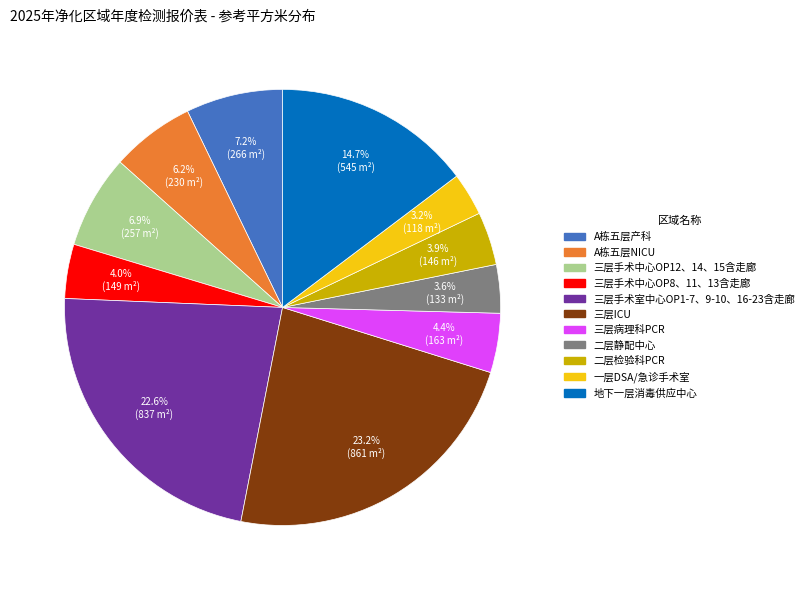

To the nearest percent, what is the combined percentage of 一层DSA/急诊手术室 and 三层手术室中心OP1-7、9-10、16-23含走廊?

26%